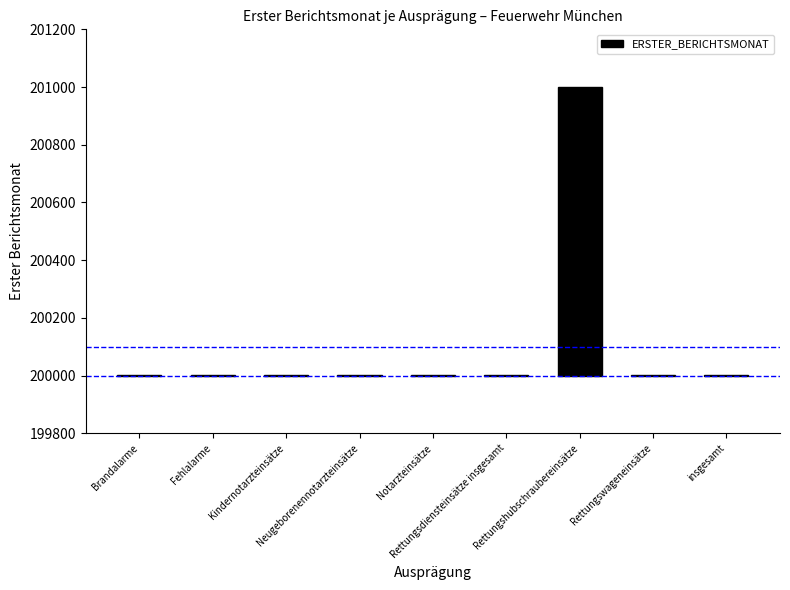

How many bars are there in total?

9